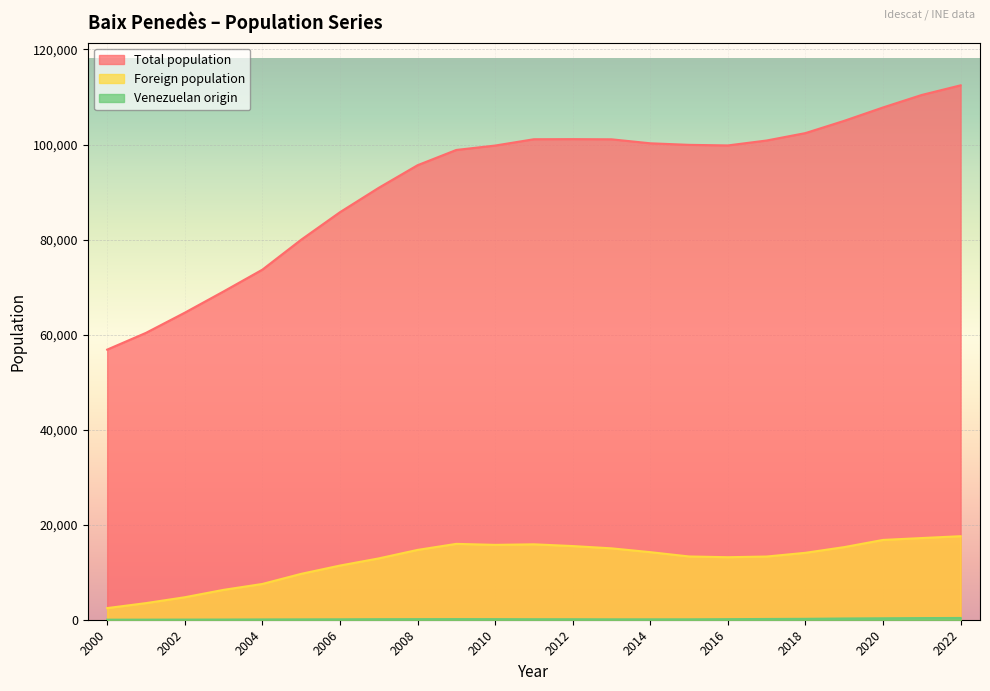

At how many categories does at least one series exceed 60909?

21